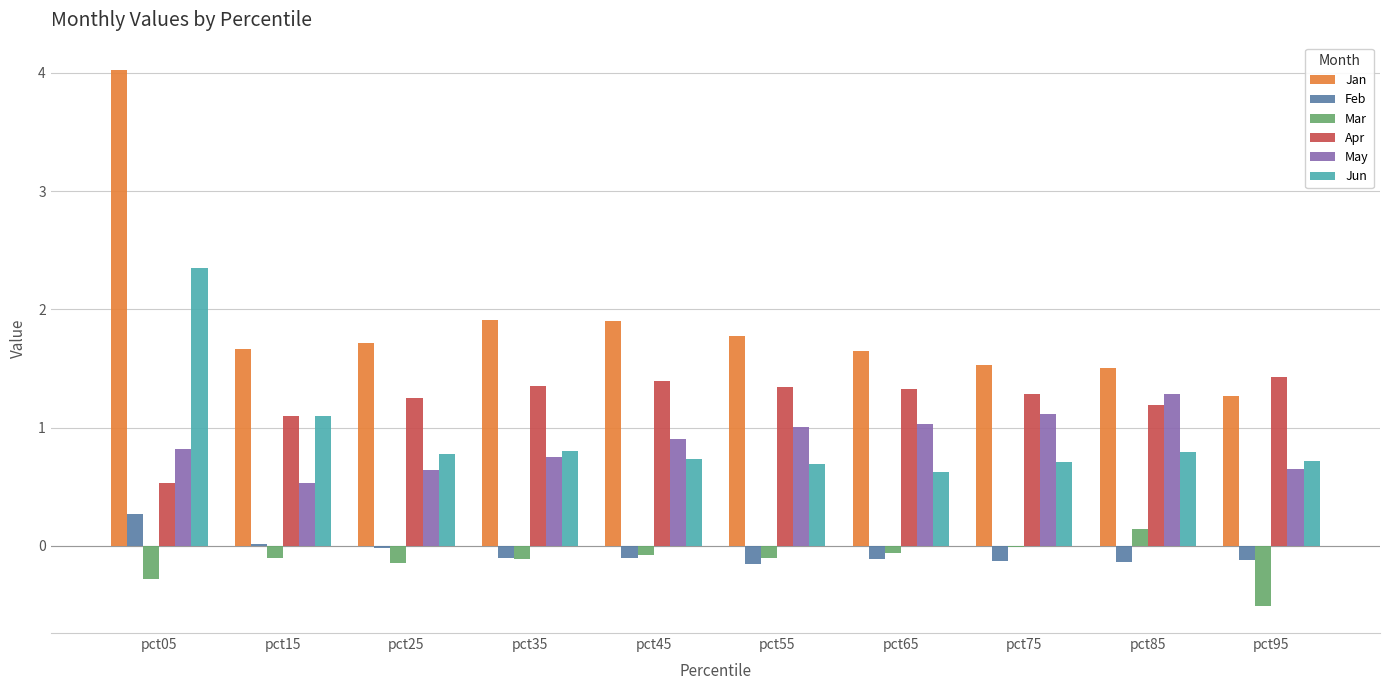

What are all the series names shown in the legend?

Jan, Feb, Mar, Apr, May, Jun